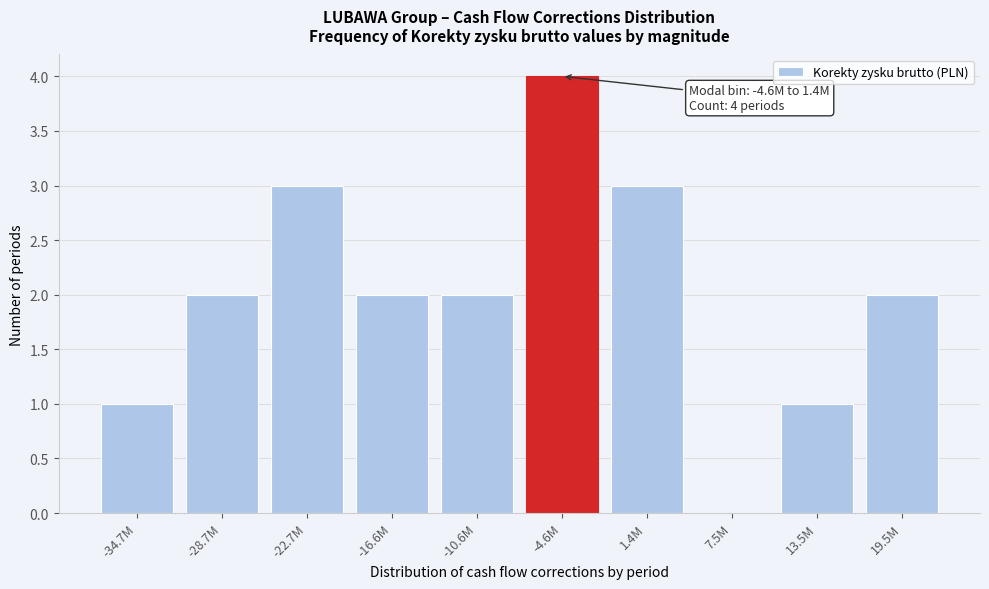

Reading left to right, what are all the values shown in this chart?

-34.7M=1	-28.7M=2	-22.7M=3	-16.6M=2	-10.6M=2	-4.6M=4	1.4M=3	7.5M=0	13.5M=1	19.5M=2